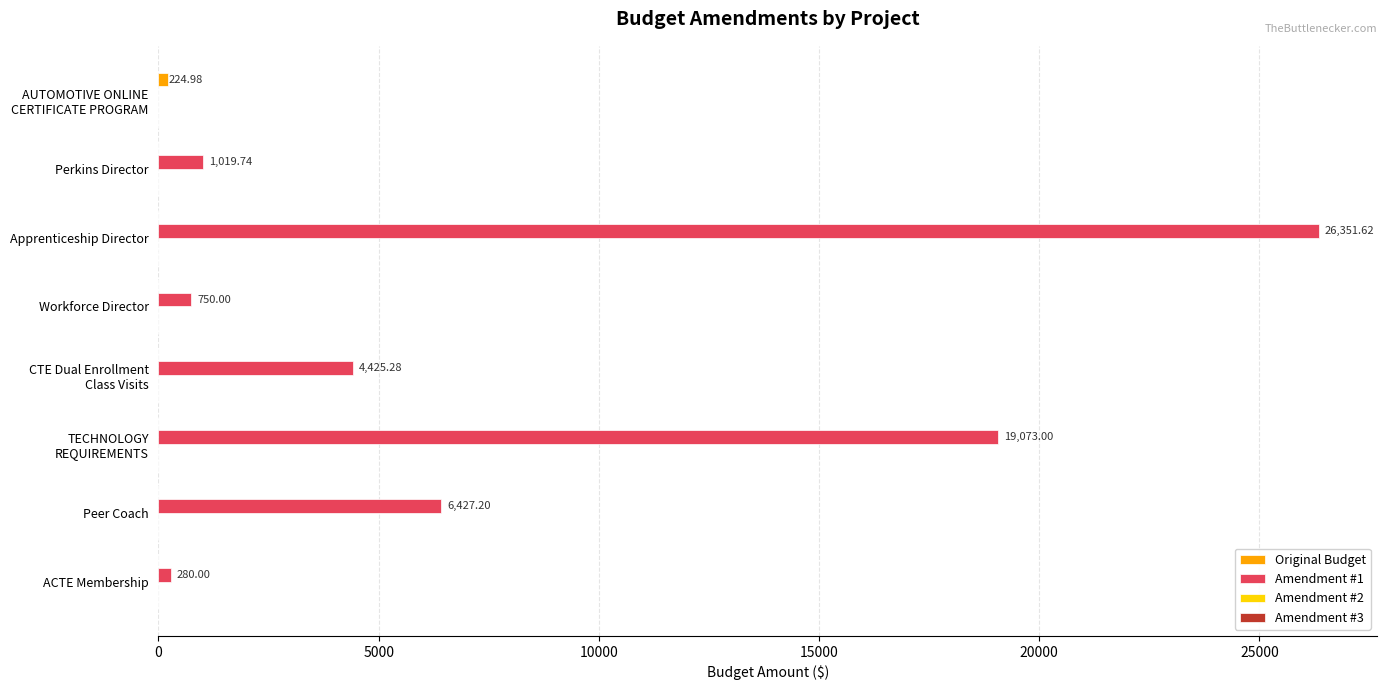

How many data points in Amendment #1 are above 4425?

4